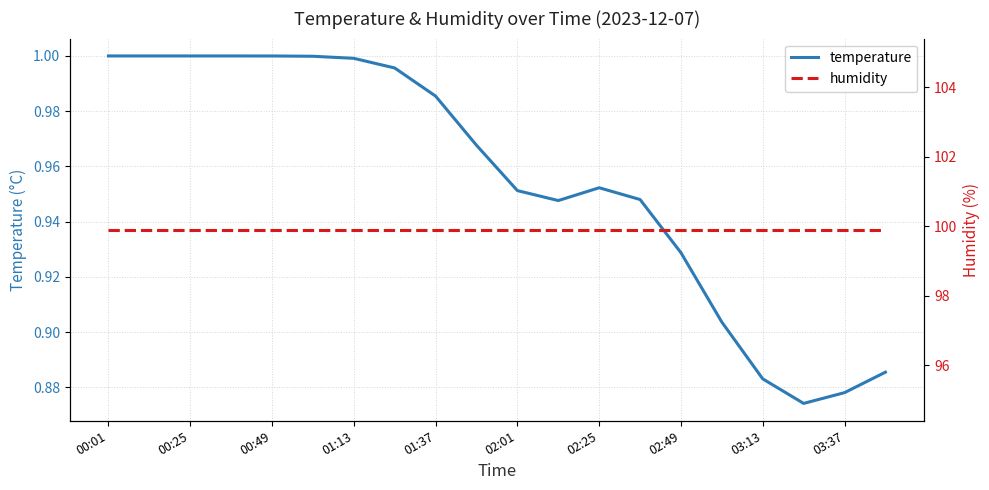

Is it true that temperature equals 1.7 at 02:01?

False